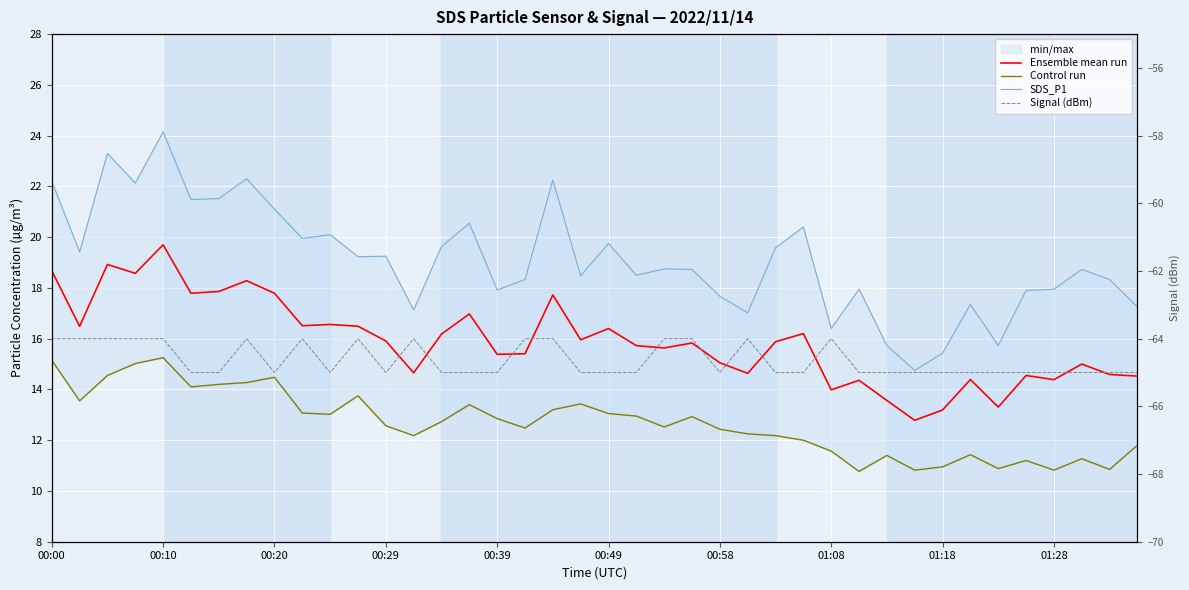

Reading left to right, transcribe all the data shown in this chart.

Ensemble mean run: 18.7	16.5	18.9	18.6	19.7	17.8	17.9	18.3	17.8	16.5	16.6	16.5	15.9	14.7	16.2	17.0	15.4	15.4	17.7	16.0	16.4	15.7	15.6	15.8	15.1	14.6	15.9	16.2	14.0	14.4	13.6	12.8	13.2	14.4	13.3	14.5	14.4	15.0	14.6	14.5
Control run: 15.2	13.6	14.6	15.0	15.2	14.1	14.2	14.3	14.5	13.1	13.0	13.8	12.6	12.2	12.7	13.4	12.8	12.5	13.2	13.4	13.1	12.9	12.5	12.9	12.4	12.2	12.2	12.0	11.6	10.8	11.4	10.8	10.9	11.4	10.9	11.2	10.8	11.3	10.8	11.8
SDS_P1: 22.2	19.4	23.3	22.1	24.1	21.5	21.5	22.3	21.1	19.9	20.1	19.2	19.2	17.1	19.6	20.6	17.9	18.3	22.2	18.5	19.8	18.5	18.8	18.7	17.7	17.0	19.6	20.4	16.4	17.9	15.7	14.8	15.4	17.4	15.7	17.9	17.9	18.7	18.3	17.2
Signal (dBm): -64.0	-64.0	-64.0	-64.0	-64.0	-65.0	-65.0	-64.0	-65.0	-64.0	-65.0	-64.0	-65.0	-64.0	-65.0	-65.0	-65.0	-64.0	-64.0	-65.0	-65.0	-65.0	-64.0	-64.0	-65.0	-64.0	-65.0	-65.0	-64.0	-65.0	-65.0	-65.0	-65.0	-65.0	-65.0	-65.0	-65.0	-65.0	-65.0	-65.0